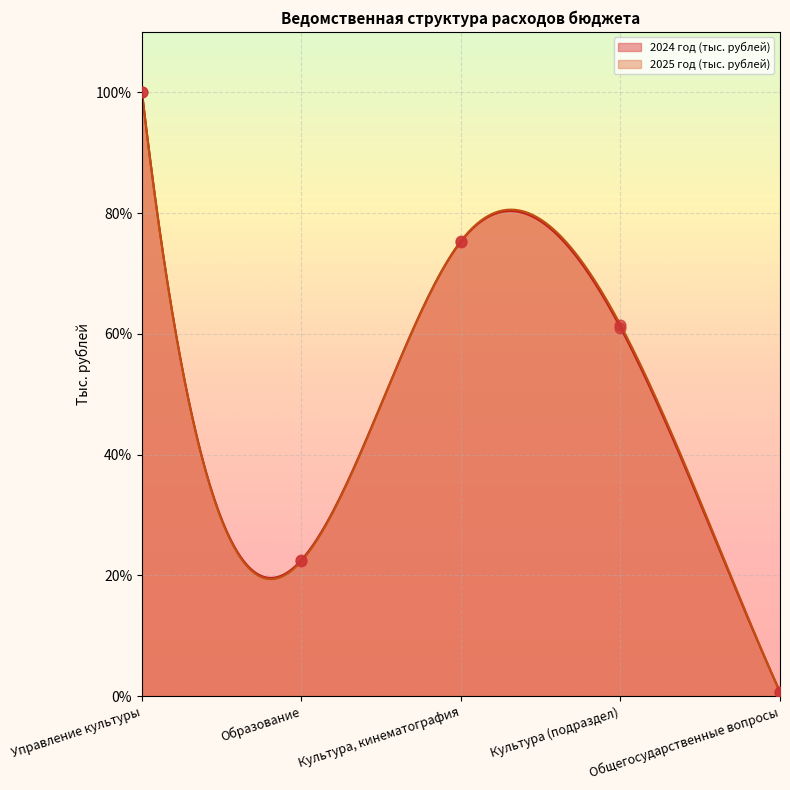

What is the total value across all series at Общегосударственные вопросы?

1.4